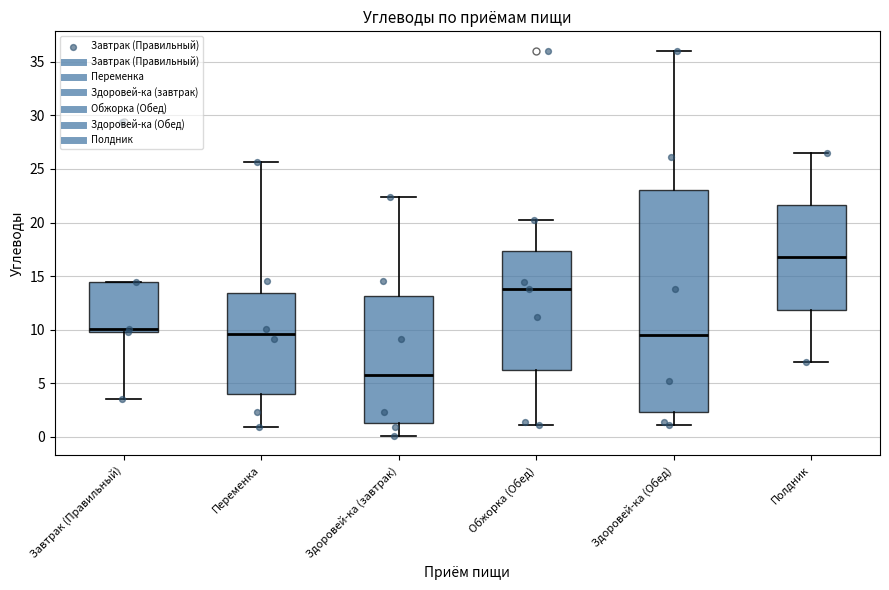

Which box has the highest median line?

Полдник